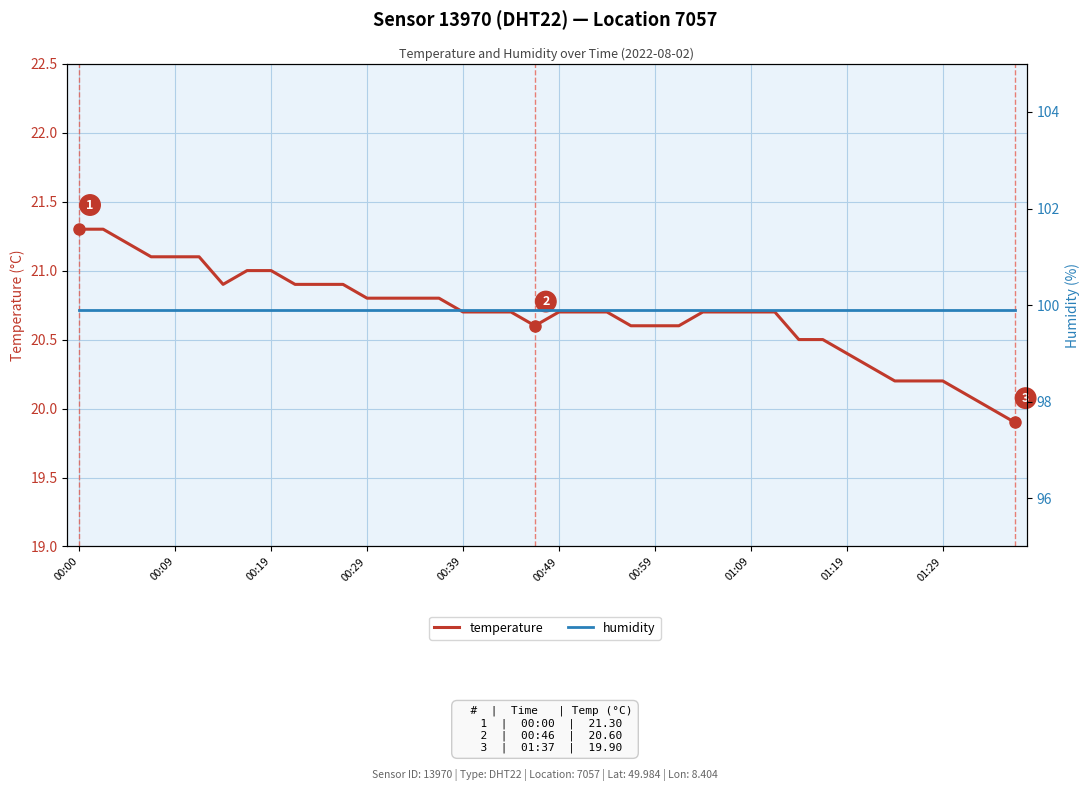

How many values in the temperature series exceed 20?

38